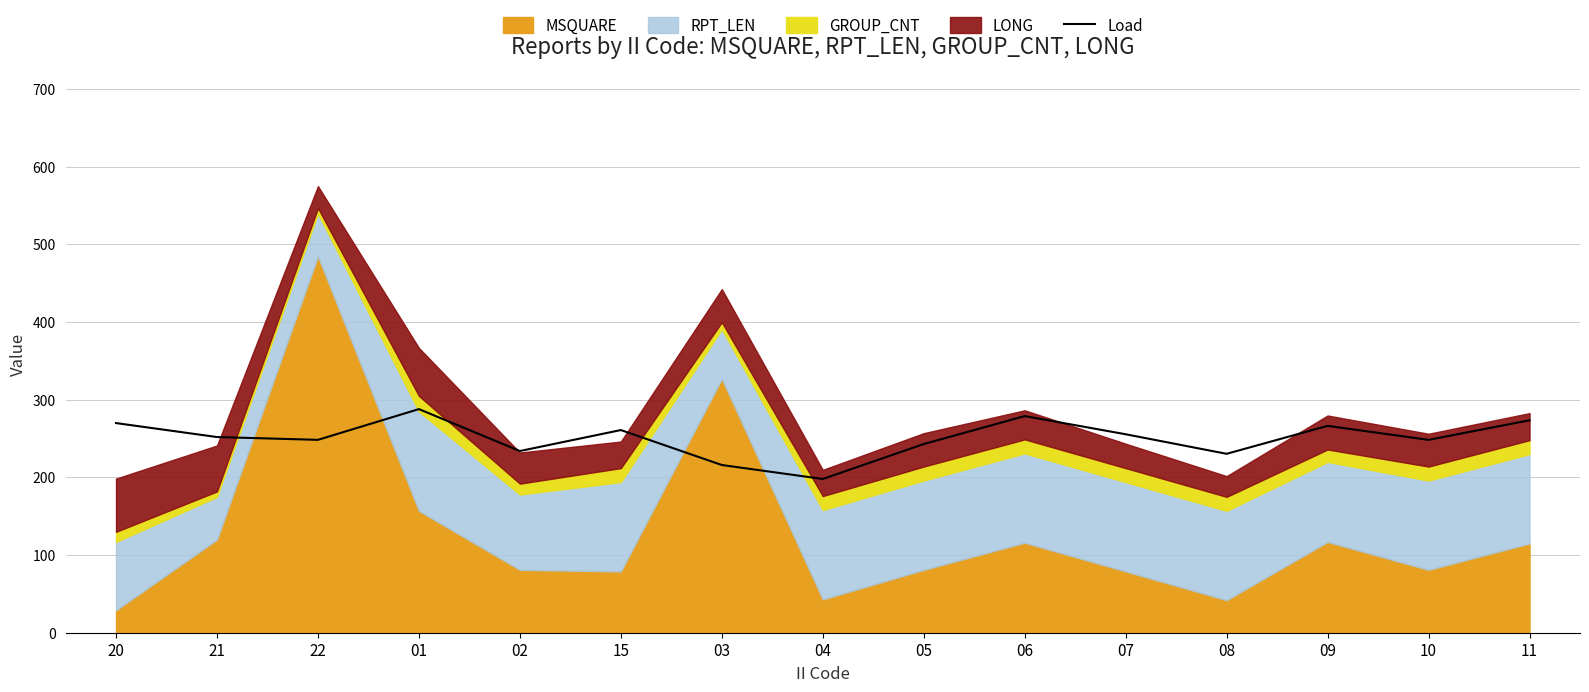

True or false: the data shows 230.4 at 08.

True